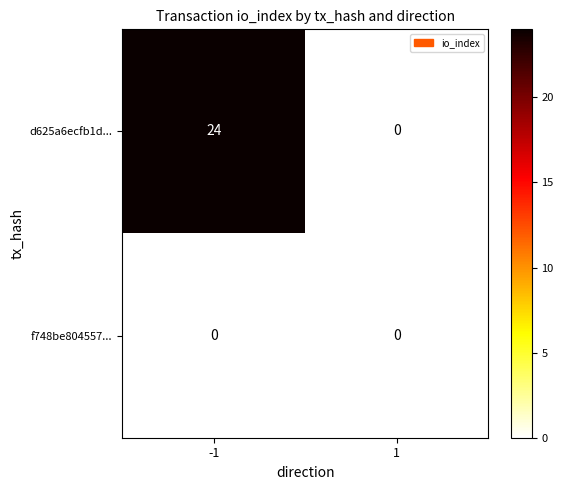

Which series has the largest total across all categories?

d625a6ecfb1d...